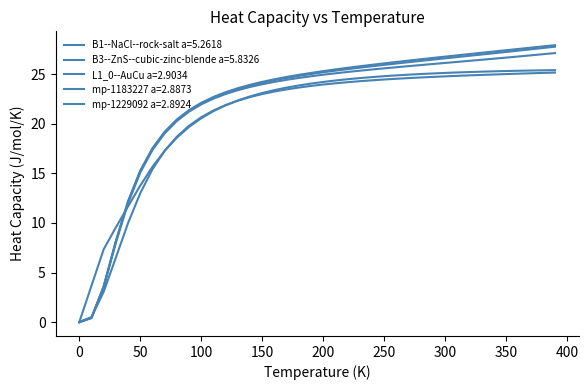

How many lines are shown in the chart?

5